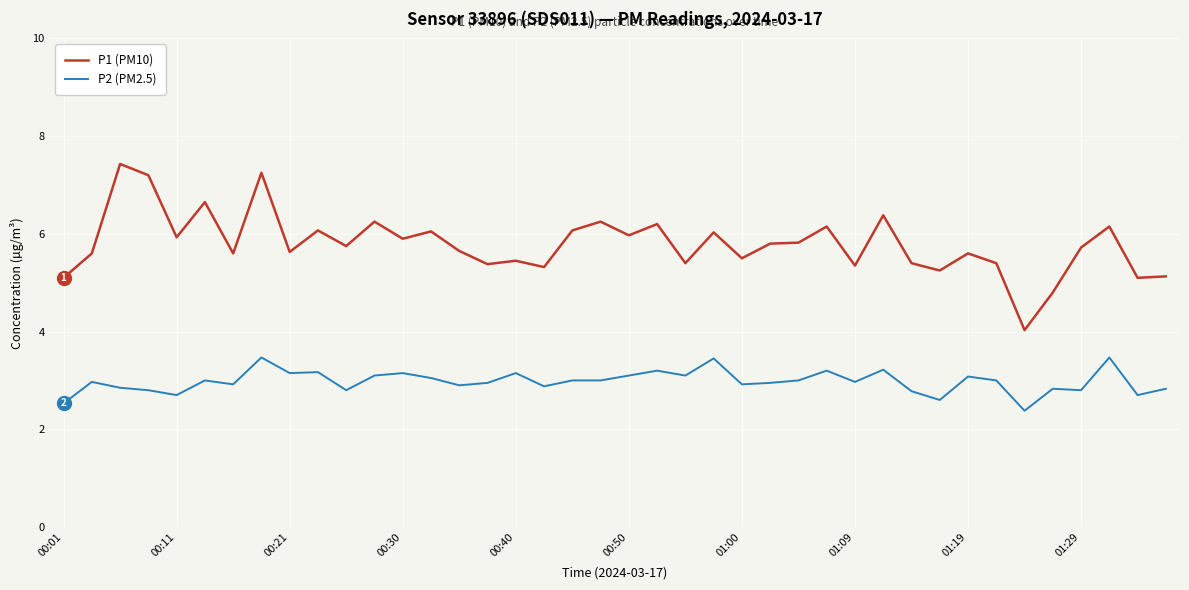

Rank the series by their maximum value, from highest to lowest.

P1 (PM10), P2 (PM2.5)